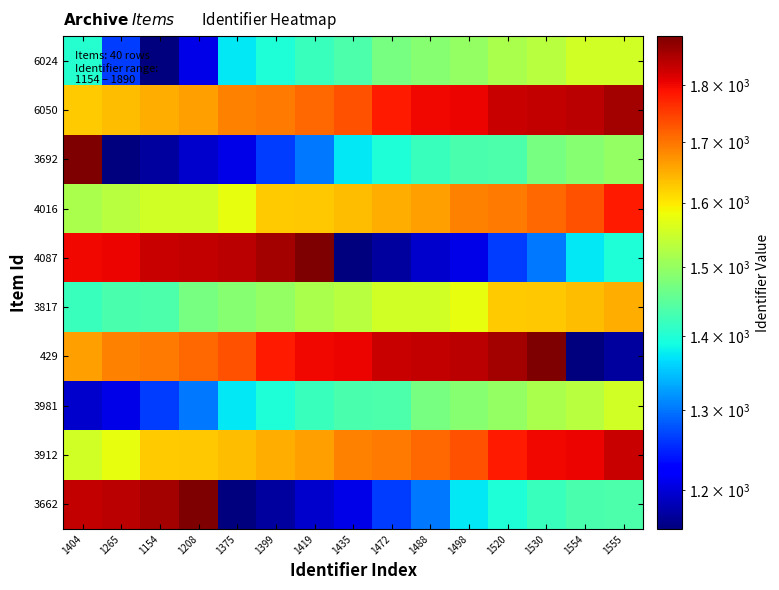

What is the total value across all series at 1488?

15441